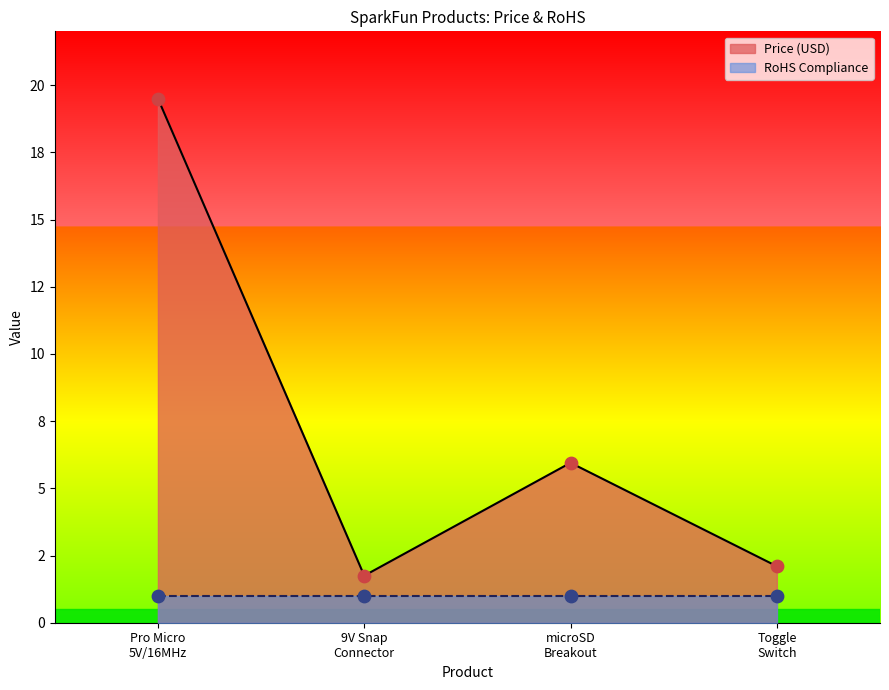

What is the change in value from 9V Snap Connector to microSD Breakout?

+4.2